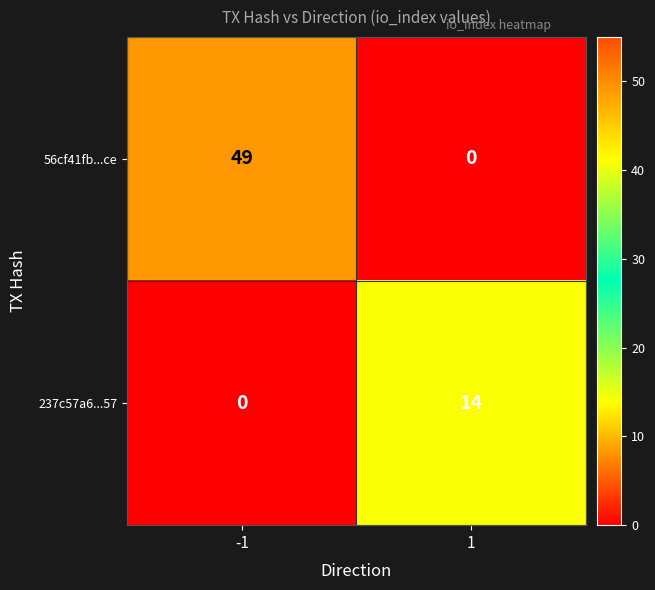

List the series in order of their overall mean, lowest first.

237c57a6...57, 56cf41fb...ce